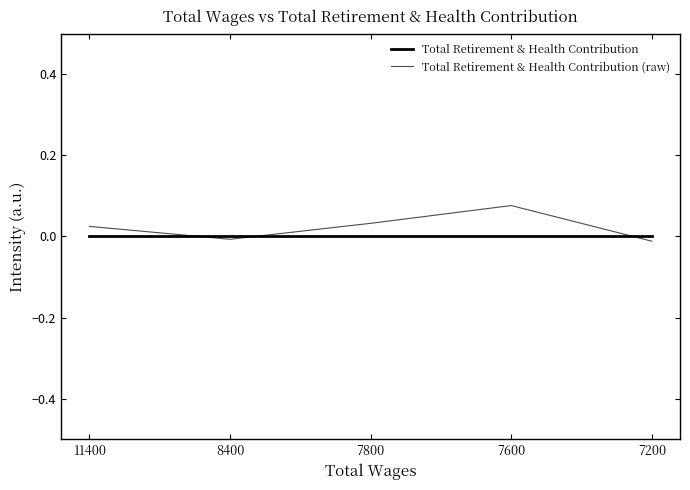

How many lines are shown in the chart?

2